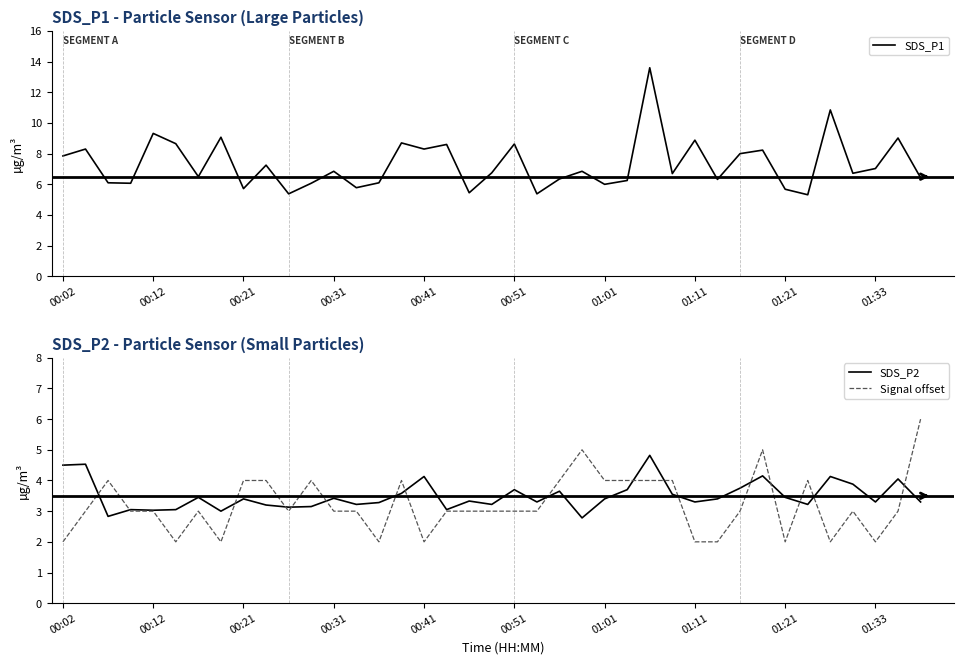

True or false: SDS_P2 has more than 1 interior local peaks.

True